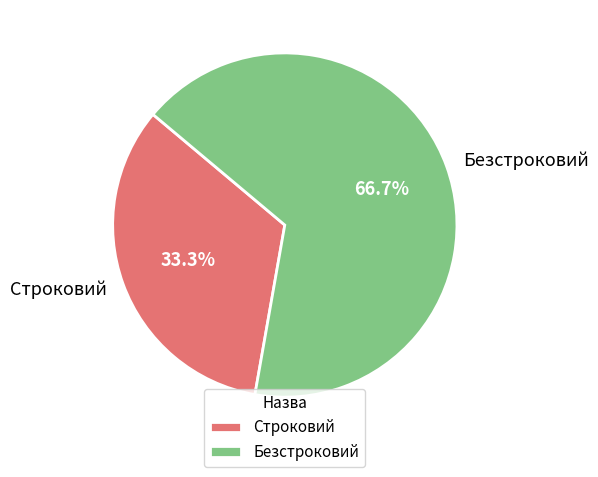

What is the largest slice in the pie chart?

Безстроковий